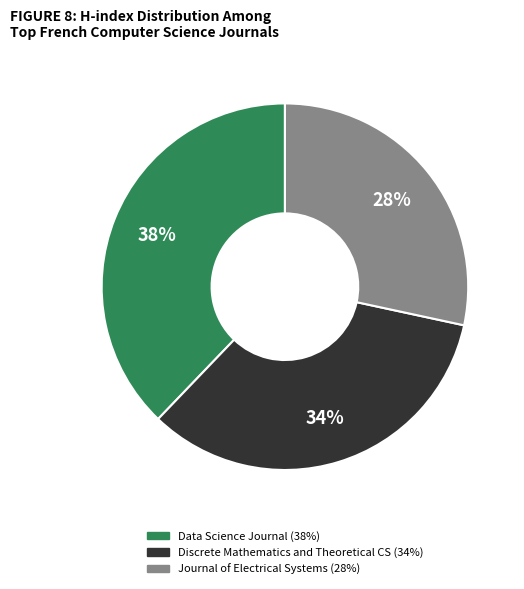

Does any single category account for the majority?

No